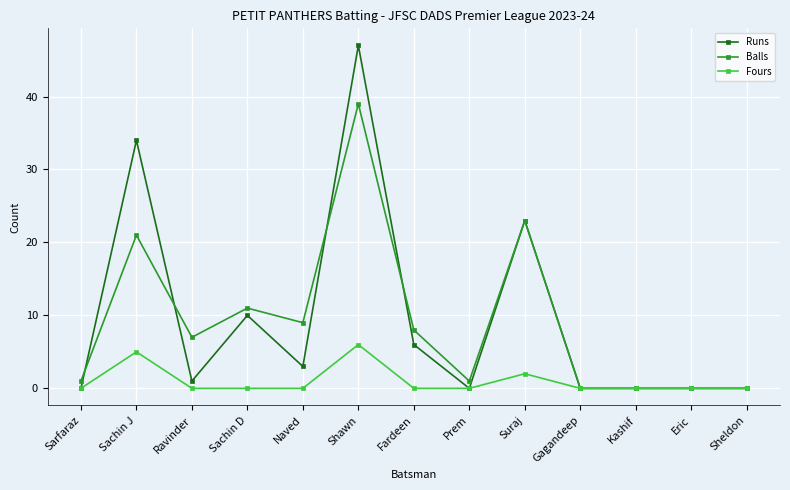

What is the highest value of the Fours series?

6